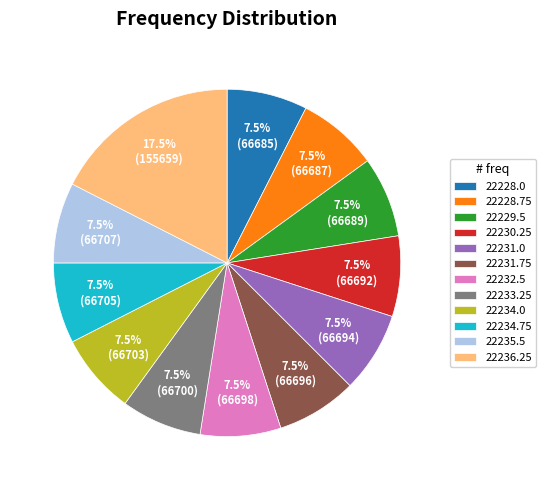

Approximately how many times larger is the value at 22230.25 compared to 22234.75?

1.0